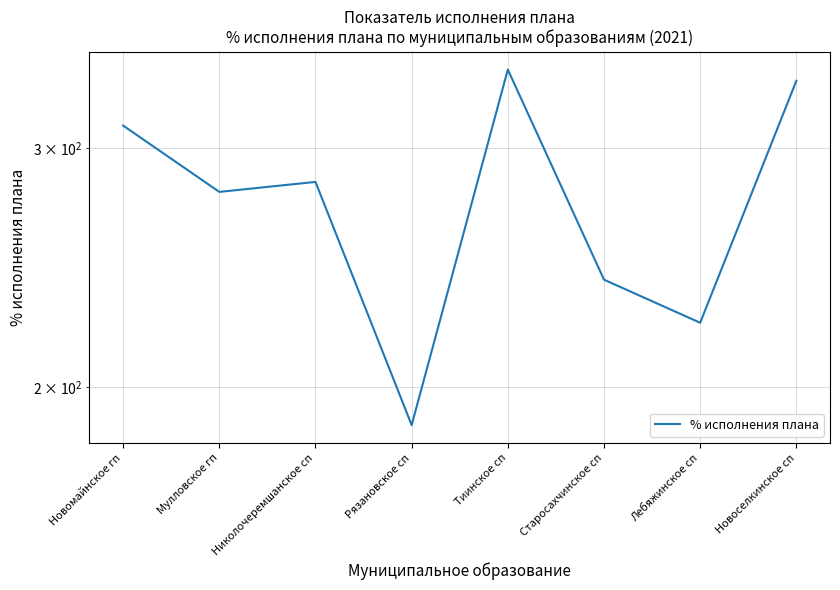

What is the label of the 5th point from the left?

Тиинское сп